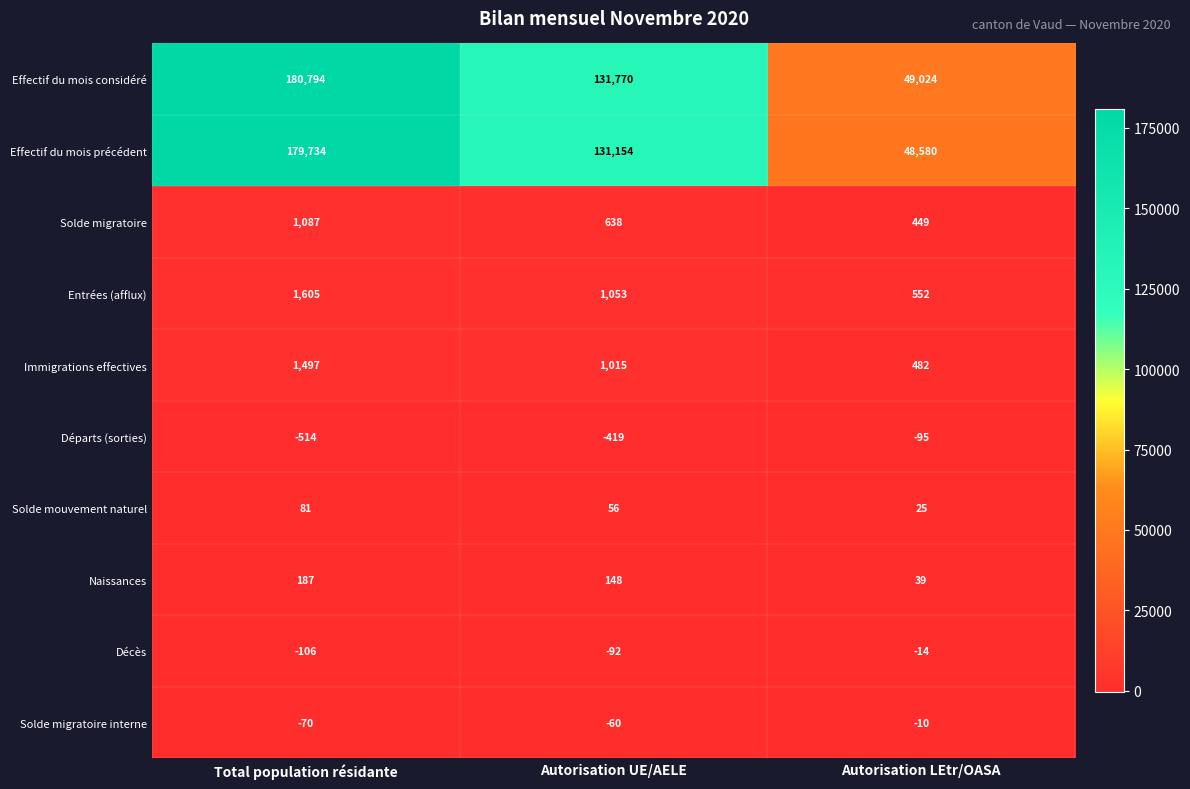

Is it true that Entrées (afflux) equals 1875 at Autorisation UE/AELE?

False